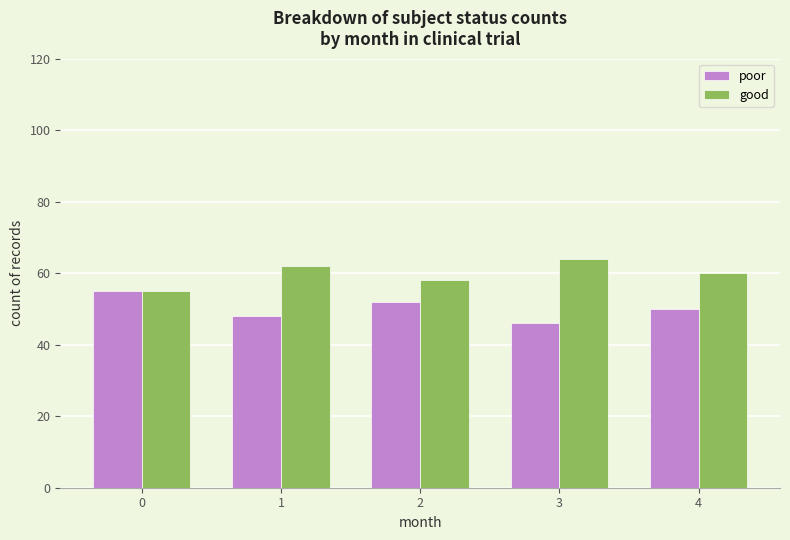

How many groups of bars are there?

5